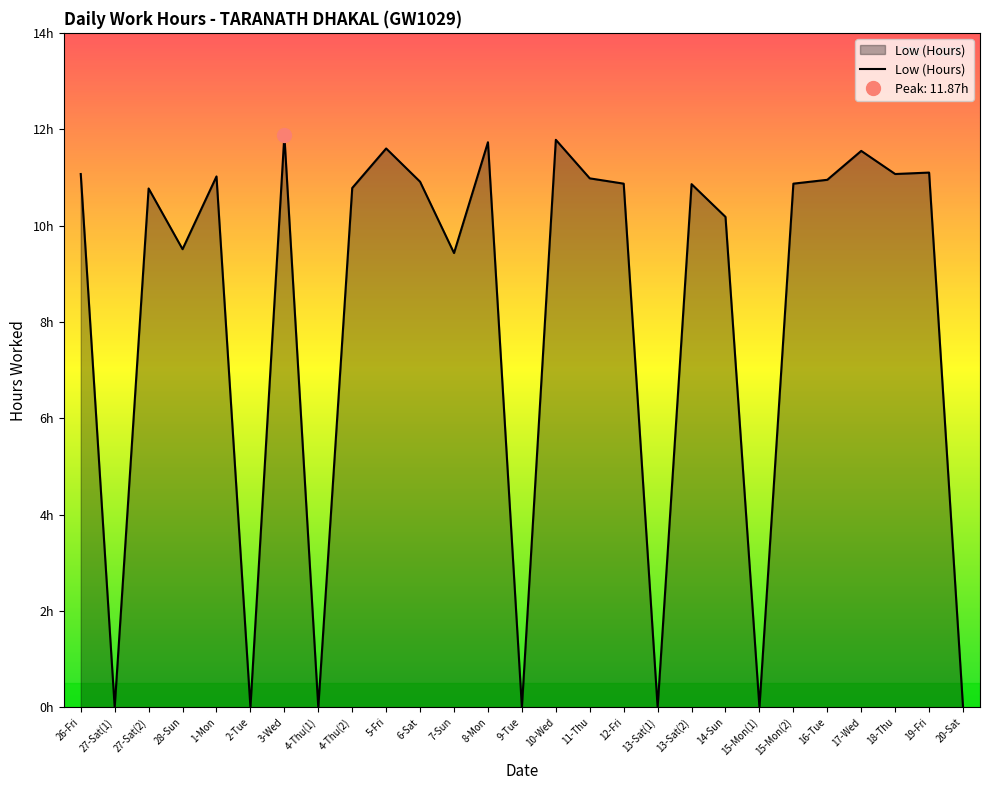

What is the greatest value displayed?

11.9